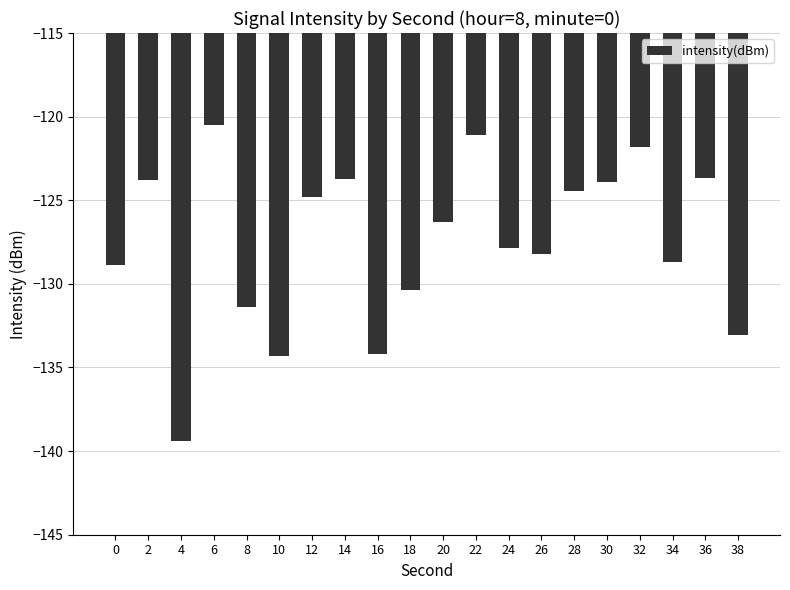

Which has a higher value, 10 or 32?

32